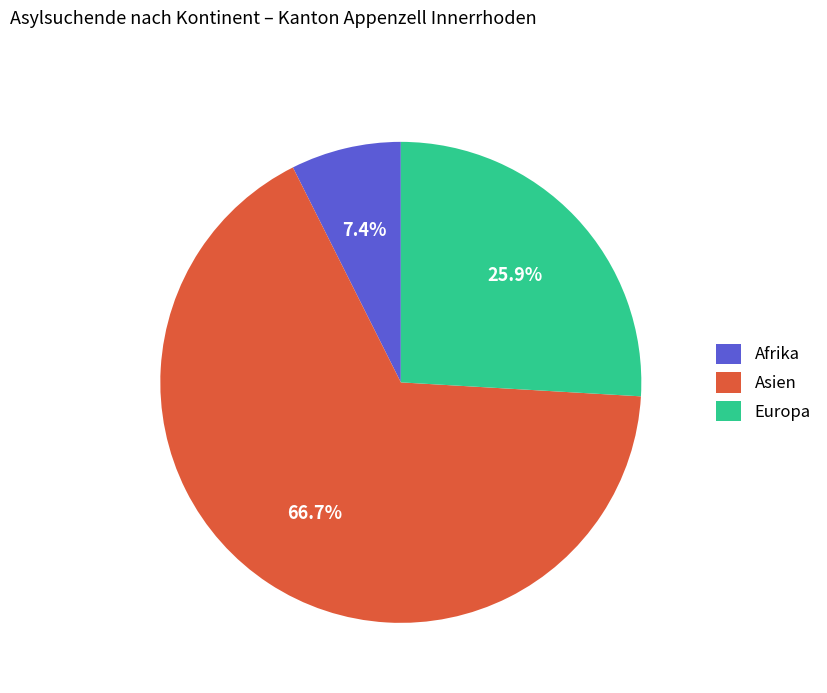

Count the number of slices in the pie.

3